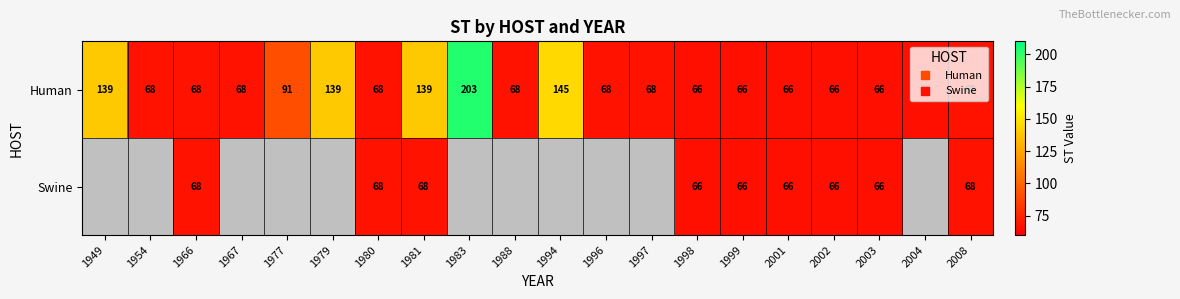

What is the total value across all series at 1994?

145